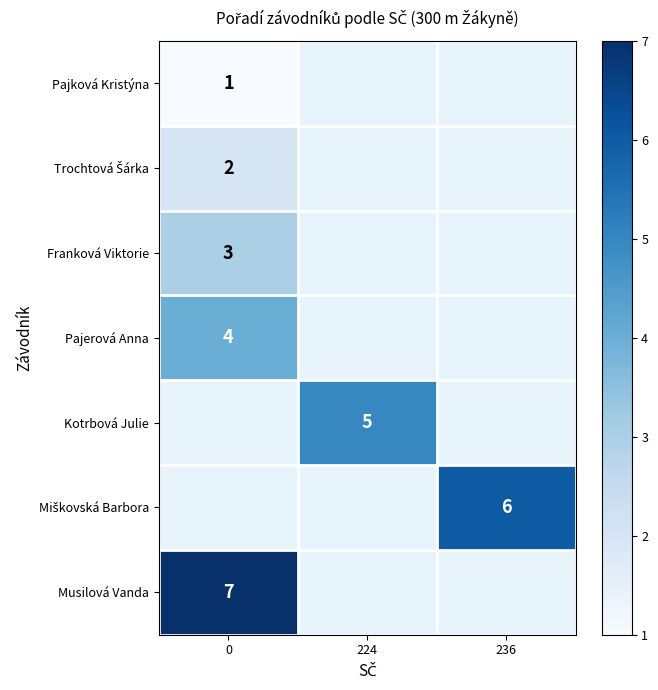

The value of Pajková Kristýna at 0 is 1. True or false?

True